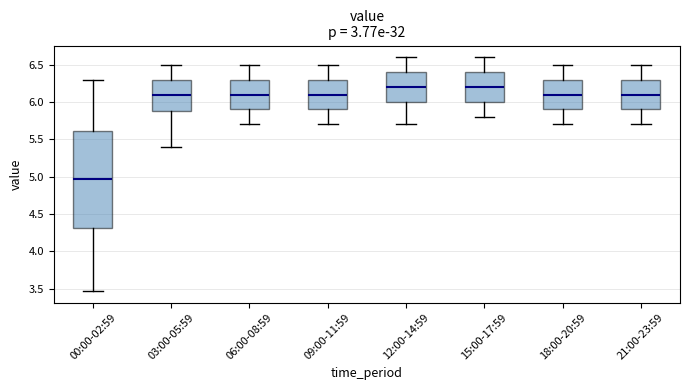

Reading left to right, transcribe this box plot: for each box, give where its median line is, the range the box spans, and where its two whiskers end, as read against the y-axis. The values are not printed on the chart, so give them approximately, as read against the axis.

00:00-02:59: median 4.95, box 4.30 to 5.60, whiskers 3.45 to 6.30
03:00-05:59: median 6.10, box 5.90 to 6.30, whiskers 5.40 to 6.50
06:00-08:59: median 6.10, box 5.90 to 6.30, whiskers 5.70 to 6.50
09:00-11:59: median 6.10, box 5.90 to 6.30, whiskers 5.70 to 6.50
12:00-14:59: median 6.20, box 6.00 to 6.40, whiskers 5.70 to 6.60
15:00-17:59: median 6.20, box 6.00 to 6.40, whiskers 5.80 to 6.60
18:00-20:59: median 6.10, box 5.90 to 6.30, whiskers 5.70 to 6.50
21:00-23:59: median 6.10, box 5.90 to 6.30, whiskers 5.70 to 6.50